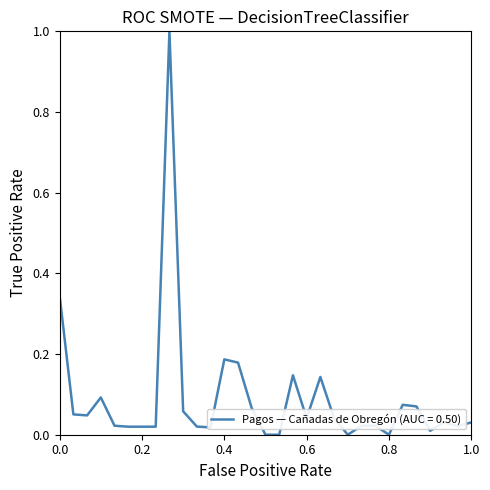

What is the greatest value displayed?

1.0